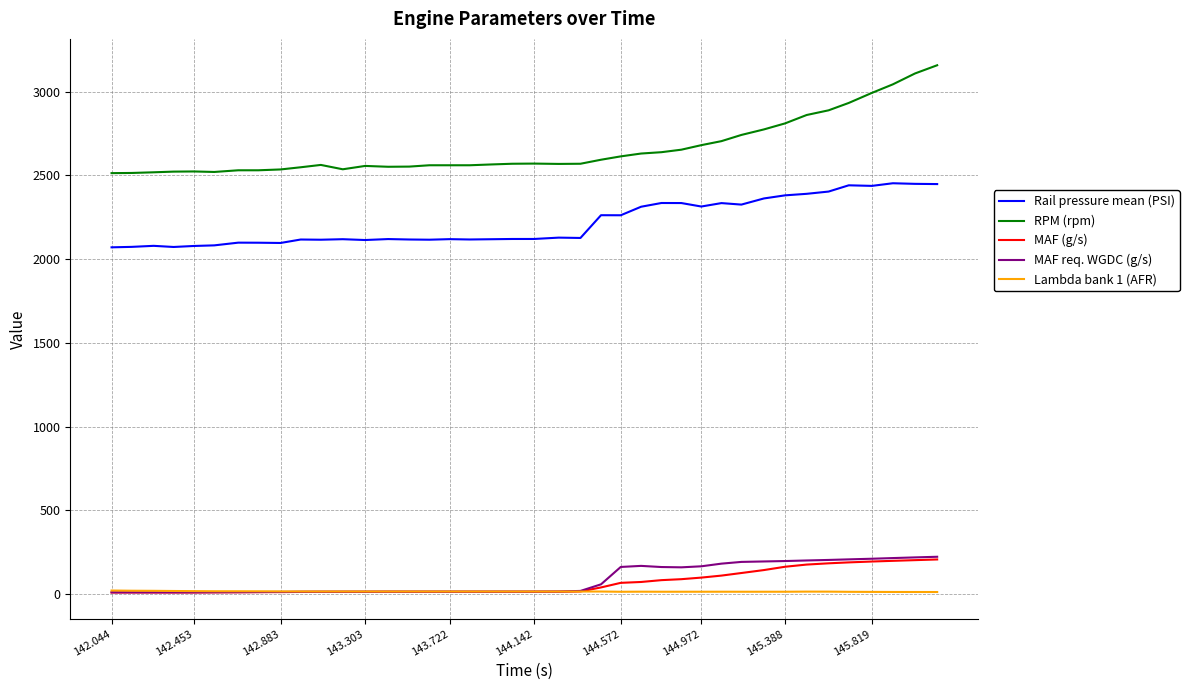

Which series has the widest spread of values?

RPM (rpm)